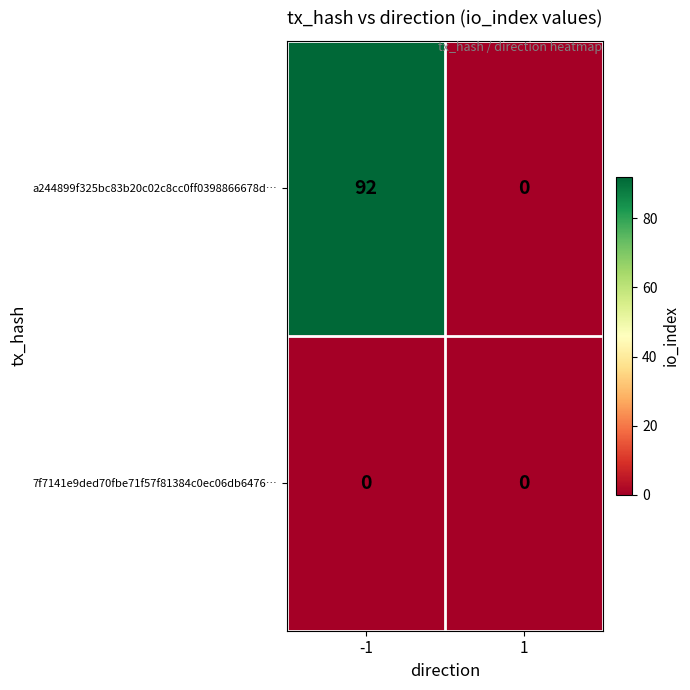

Which series has the largest range (max minus min)?

a244899f325bc83b20c02c8cc0ff0398866678d…